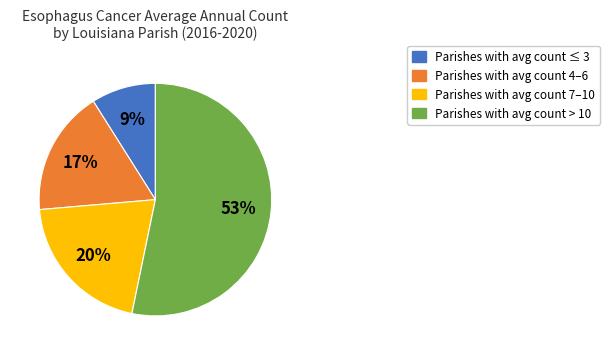

To the nearest percent, what is the average slice percentage?

25%